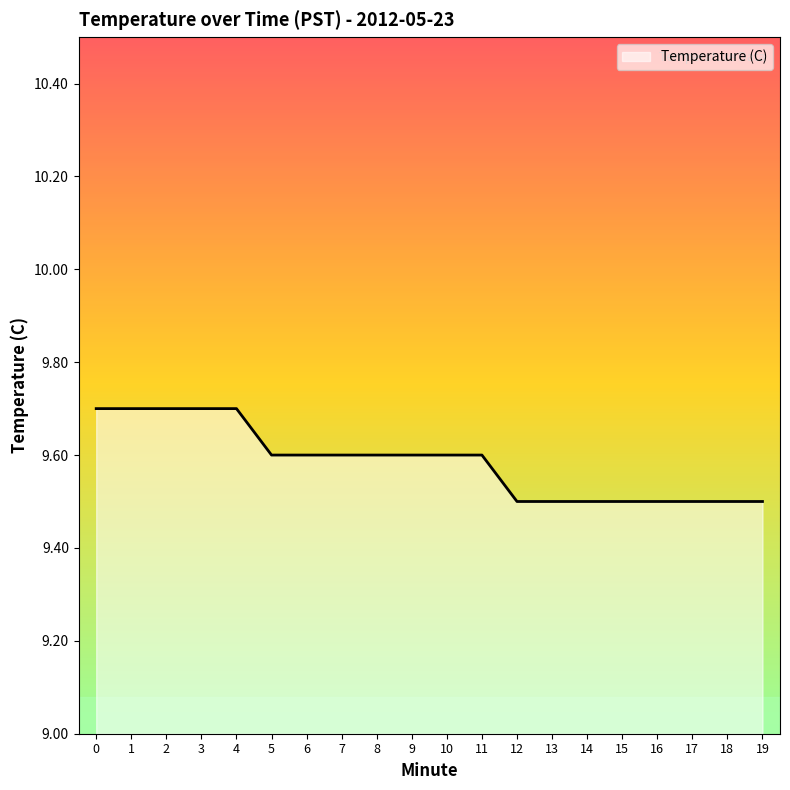

Reading left to right, extract all data points from this chart.

9.7	9.7	9.7	9.7	9.7	9.6	9.6	9.6	9.6	9.6	9.6	9.6	9.5	9.5	9.5	9.5	9.5	9.5	9.5	9.5